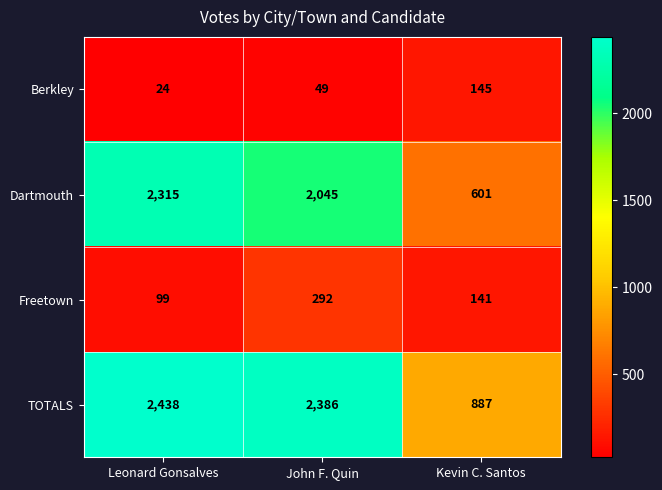

Which series changed the most between John F. Quin and Kevin C. Santos?

TOTALS